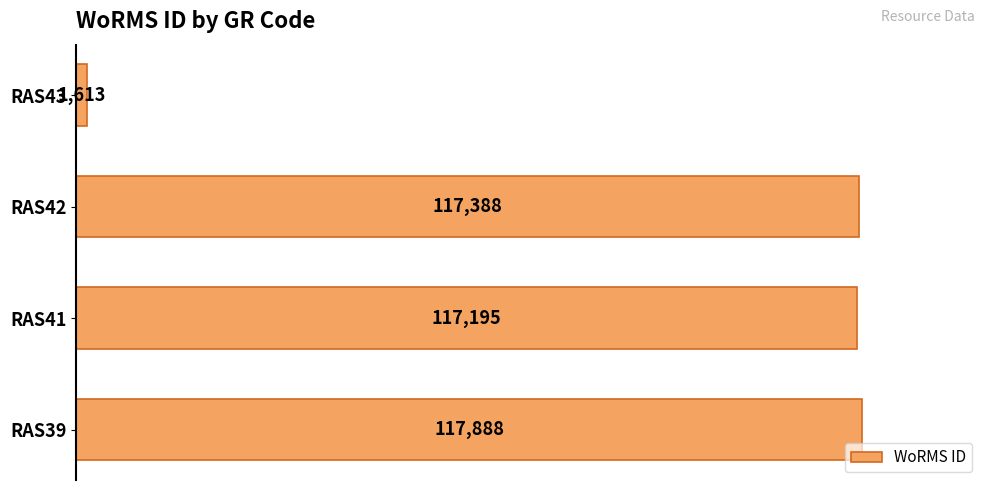

Reading bottom to top, transcribe all the data shown in this chart.

RAS39=117888	RAS41=117195	RAS42=117388	RAS43=1613